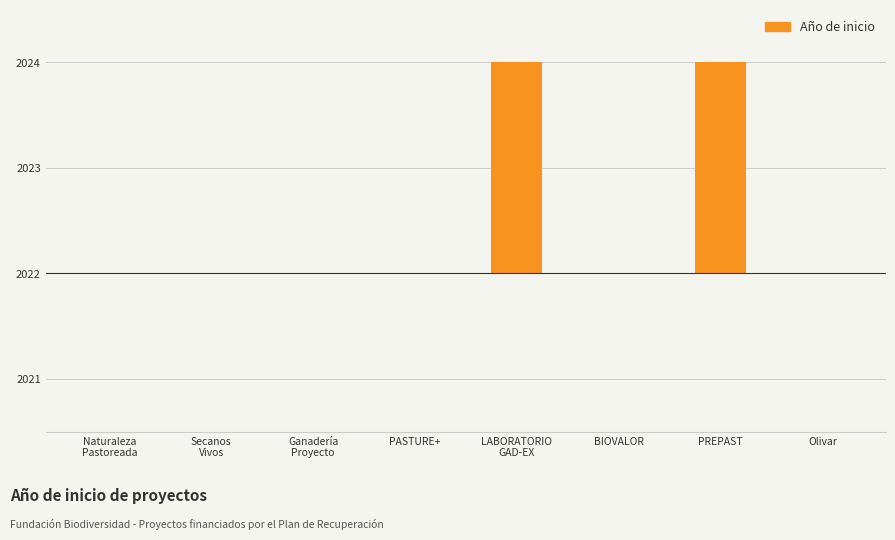

Are the bars horizontal?

No